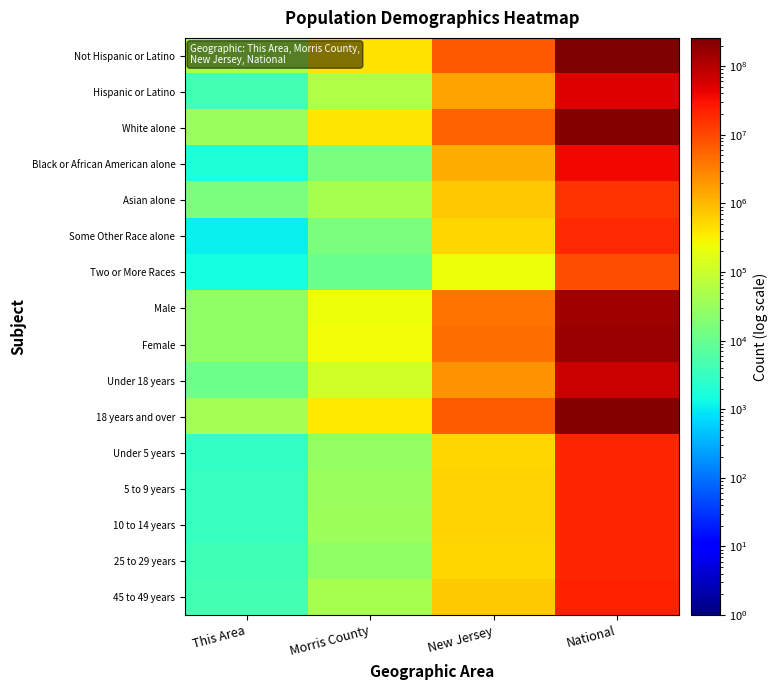

Reading left to right, what are all the values shown in this chart?

Not Hispanic or Latino: This Area=48808	Morris County=435794	New Jersey=7236750	National=258267944
Hispanic or Latino: This Area=4430	Morris County=56482	New Jersey=1555144	National=50477594
White alone: This Area=33204	Morris County=406683	New Jersey=6029248	National=223553265
Black or African American alone: This Area=1874	Morris County=15360	New Jersey=1204826	National=38929319
Asian alone: This Area=15487	Morris County=44069	New Jersey=725726	National=14674252
Some Other Race alone: This Area=1082	Morris County=14910	New Jersey=559722	National=19107368
Two or More Races: This Area=1491	Morris County=10343	New Jersey=240303	National=9009073
Male: This Area=26226	Morris County=241022	New Jersey=4279600	National=151781326
Female: This Area=27012	Morris County=251254	New Jersey=4512294	National=156964212
Under 18 years: This Area=11078	Morris County=117695	New Jersey=2065214	National=74181467
18 years and over: This Area=42160	Morris County=374581	New Jersey=6726680	National=234564071
Under 5 years: This Area=3028	Morris County=27342	New Jersey=541020	National=20201362
5 to 9 years: This Area=3077	Morris County=33064	New Jersey=564750	National=20348657
10 to 14 years: This Area=3082	Morris County=35446	New Jersey=587335	National=20677194
25 to 29 years: This Area=3842	Morris County=25333	New Jersey=553139	National=21101849
45 to 49 years: This Area=4403	Morris County=44505	New Jersey=704516	National=22708591